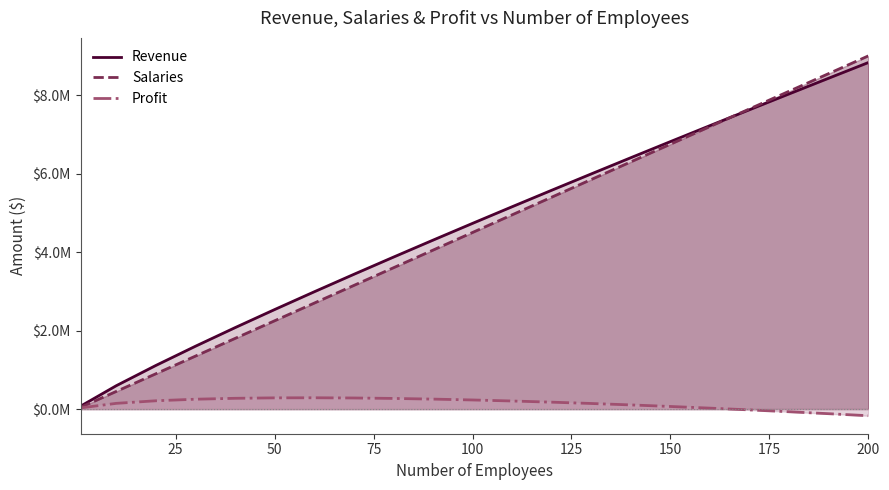

True or false: Profit and Revenue intersect in this chart.

False